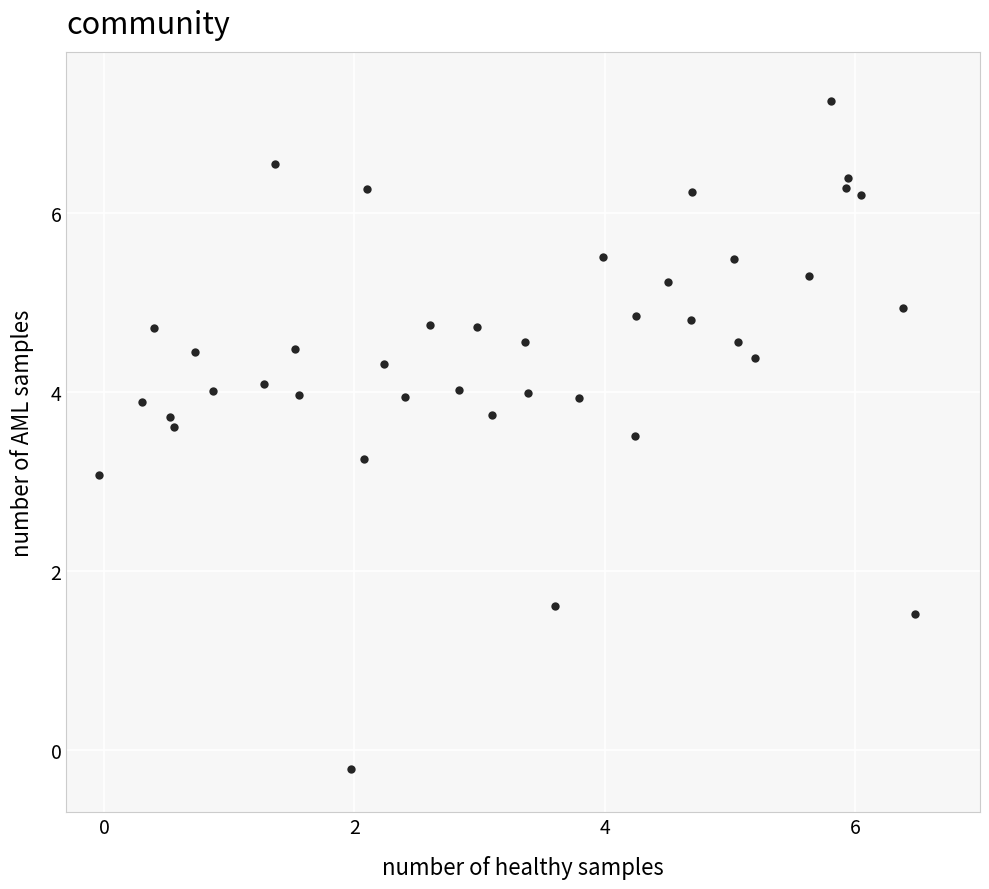

What is the range of X values (max minus min)?

6.5